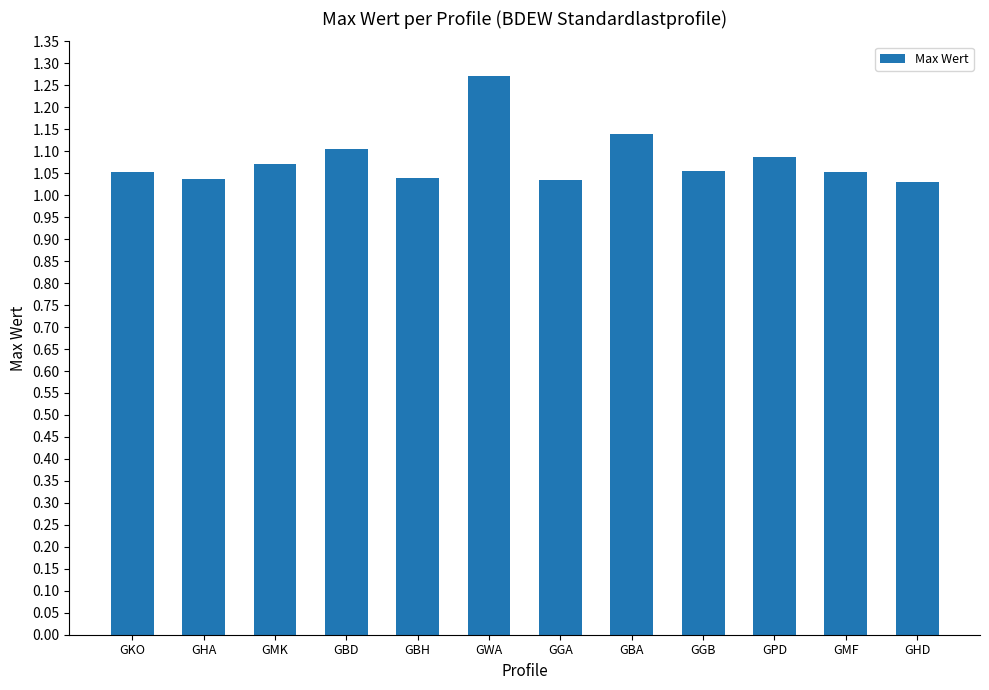

Count the values in the range 1 to 2.

12